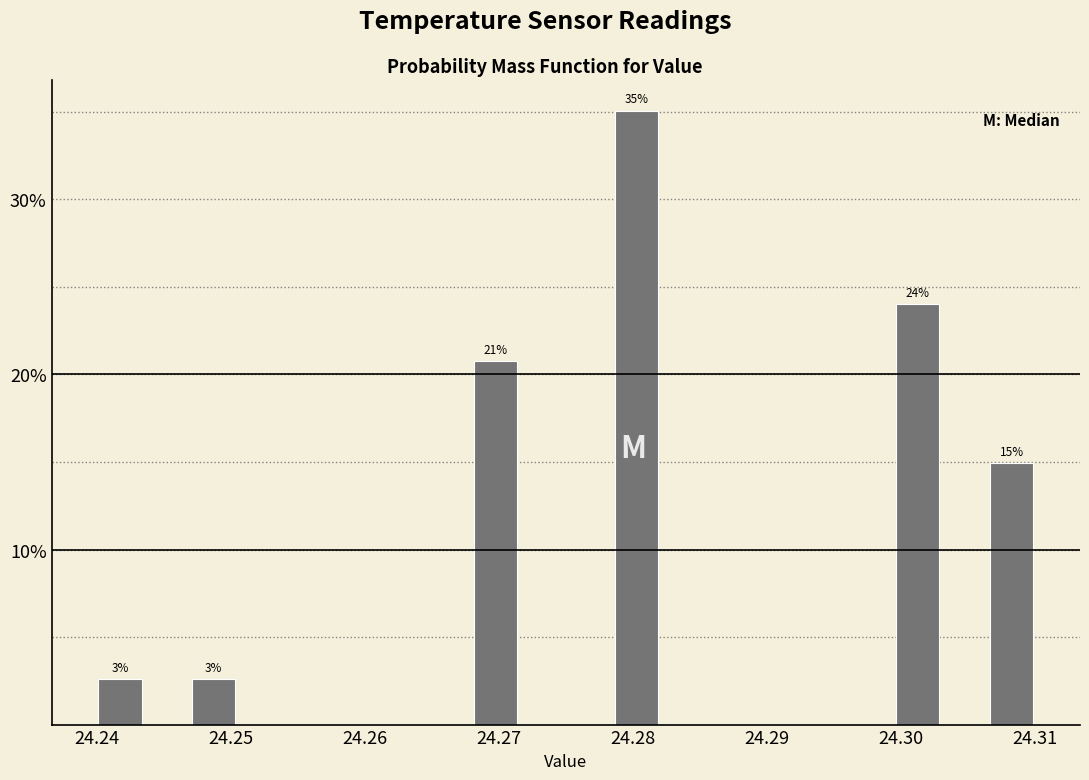

Read against the x-axis, roughly where is the centre of the tallest bar?

24.280